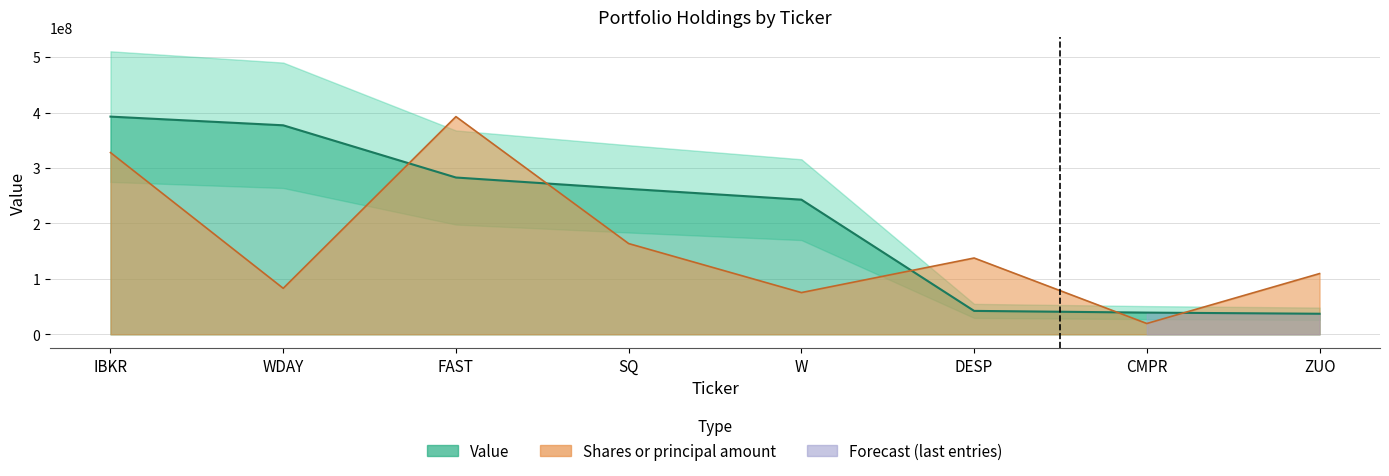

Which series has the largest range (max minus min)?

Shares or principal amount